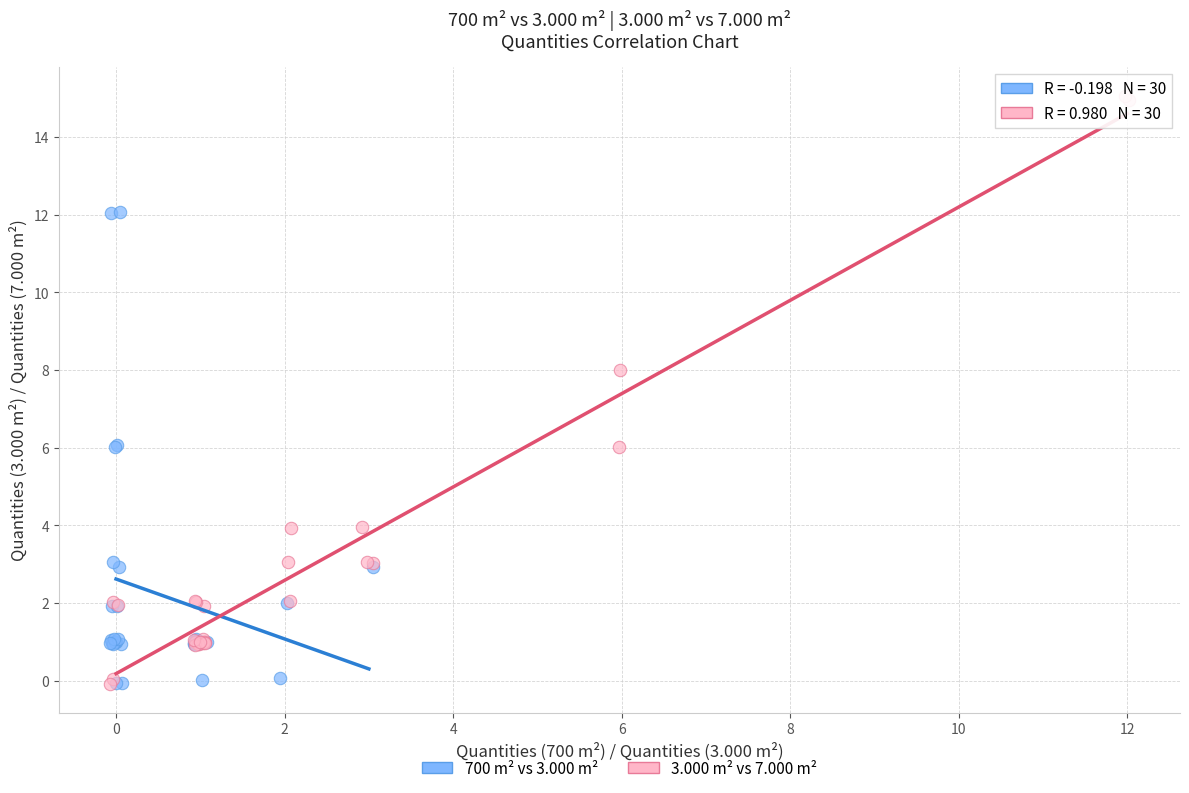

Which series reaches the maximum Y coordinate?

3.000 m² vs 7.000 m²